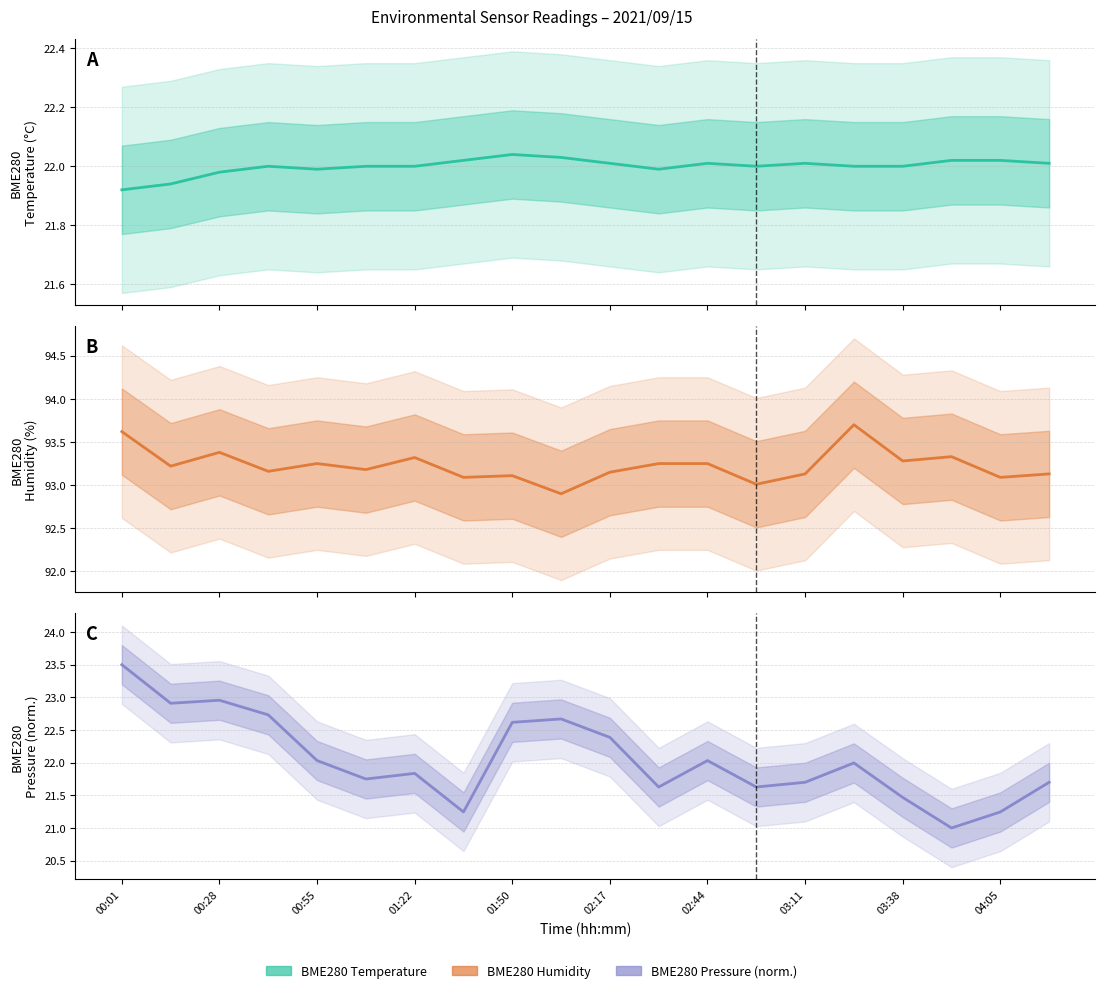

How many lines are shown in the chart?

3